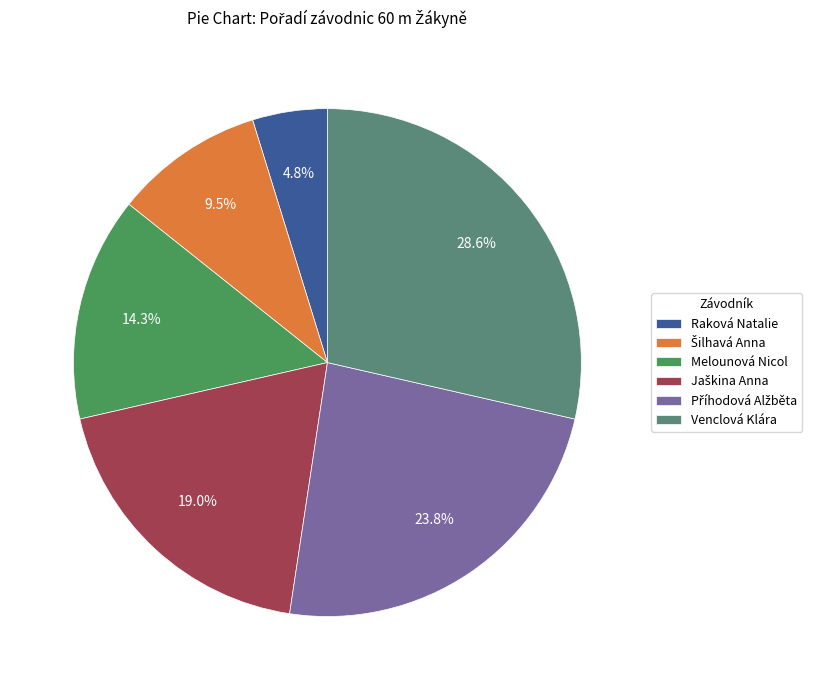

To the nearest percent, what is the difference between the Raková Natalie and Melounová Nicol slice percentages?

10%